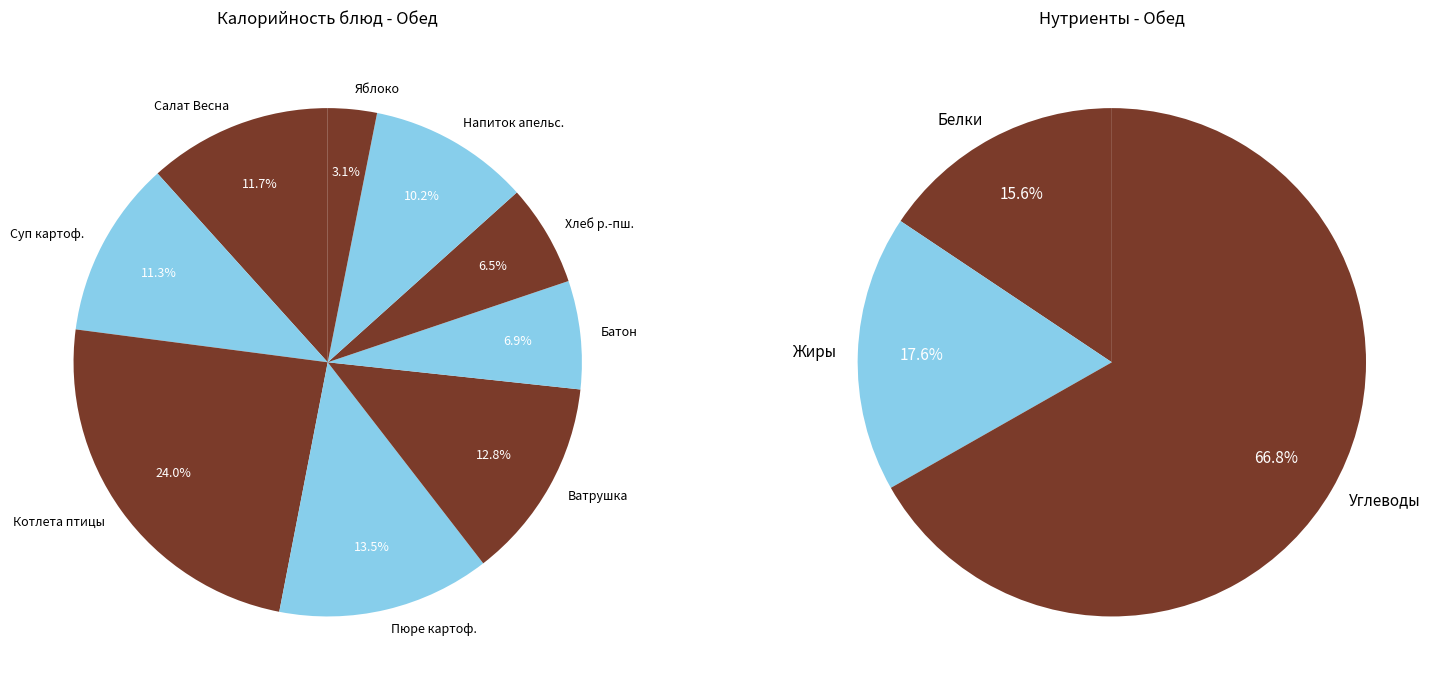

Do Котлета из филе птицы and Напиток апельсиновый together represent more than half of the pie?

No